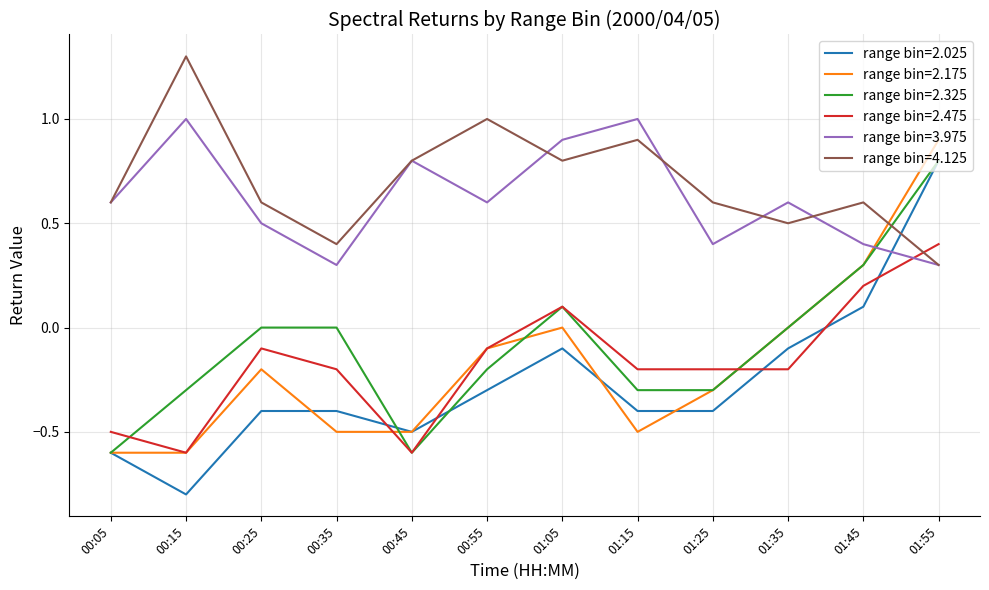

Which series has the largest range (max minus min)?

range bin=2.025